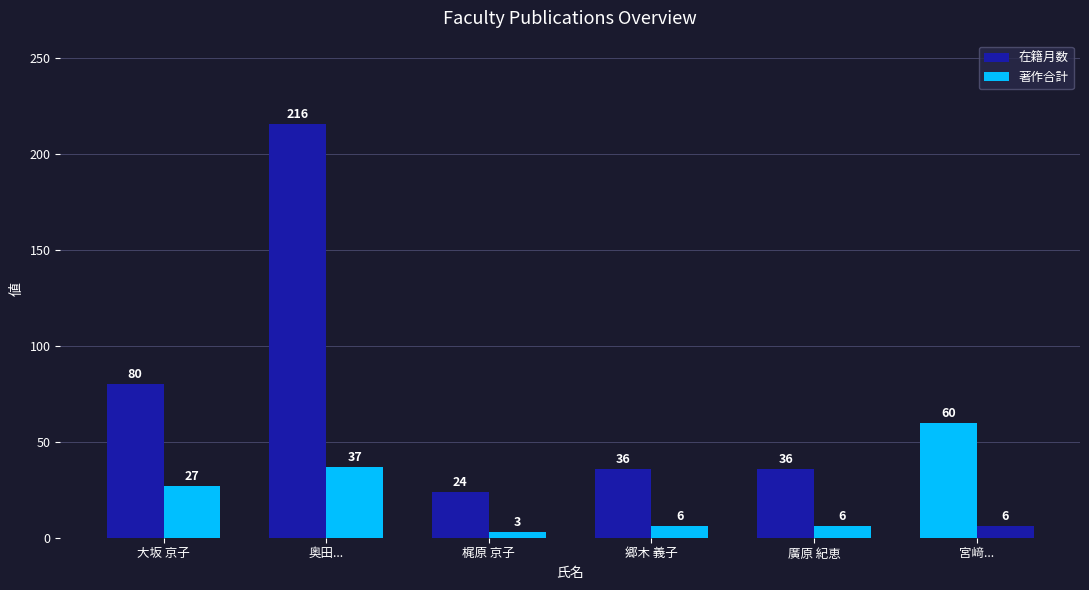

Does the chart contain stacked bars?

No